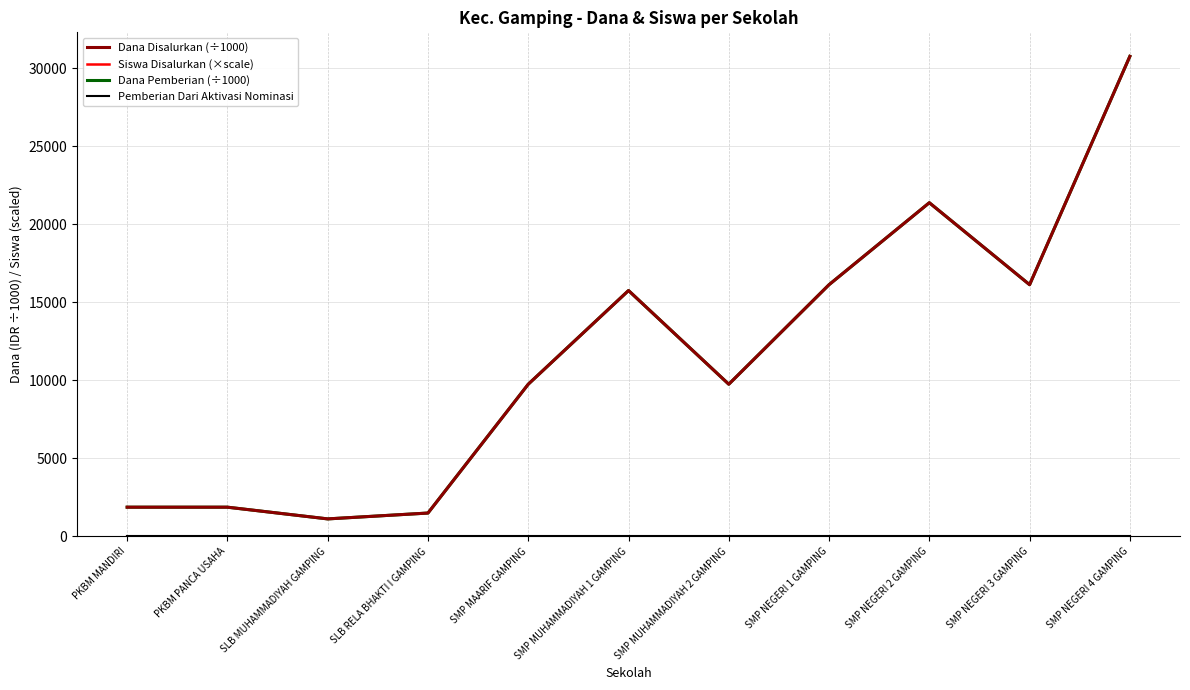

Reading left to right, extract all data points from this chart.

Dana Disalurkan (÷1000): 1875.0	1875.0	1125.0	1500.0	9750.0	15750.0	9750.0	16125.0	21375.0	16125.0	30750.0
Siswa Disalurkan (×scale): 0.0	0.0	0.0	0.0	0.0	0.0	0.0	0.0	0.1	0.0	0.1
Dana Pemberian (÷1000): 1875.0	1875.0	1125.0	1500.0	9750.0	15750.0	9750.0	16125.0	21375.0	16125.0	30750.0
Pemberian Dari Aktivasi Nominasi: 0.0	0.0	0.0	0.0	0.0	0.0	0.0	0.0	0.0	0.0	0.0